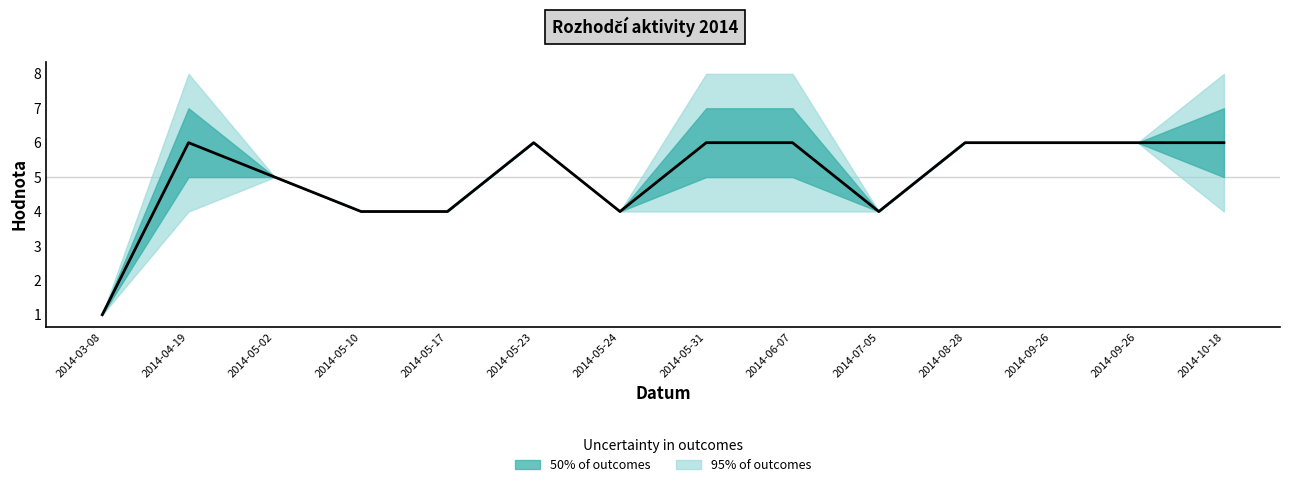

Is it true that the value at 2014-06-07 is 6?

True